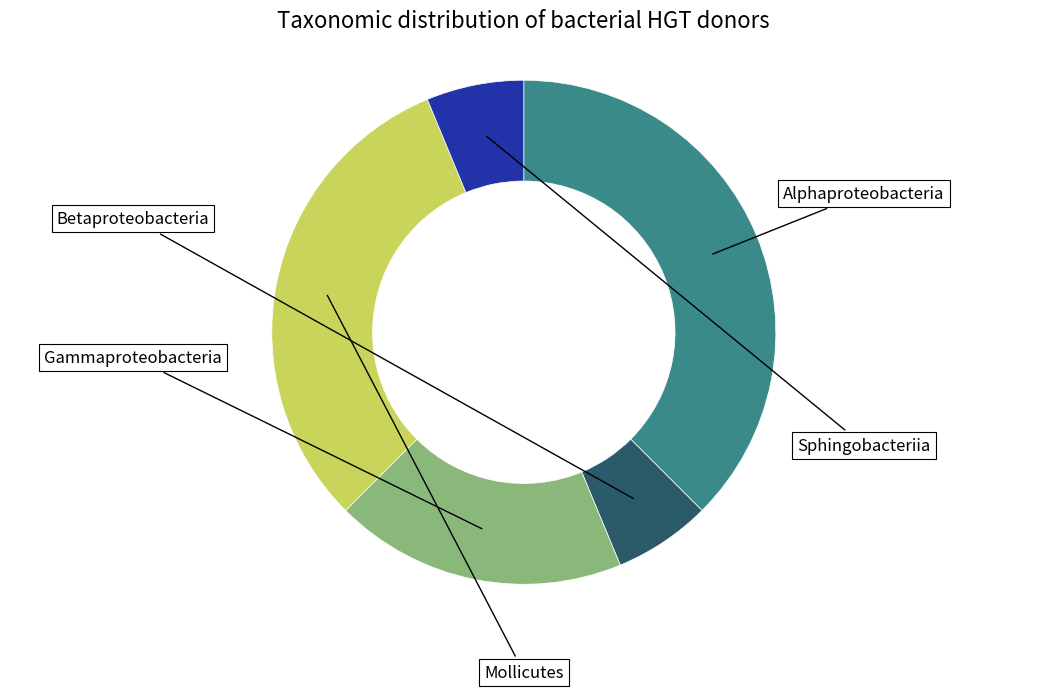

How many segments does this pie chart have?

5